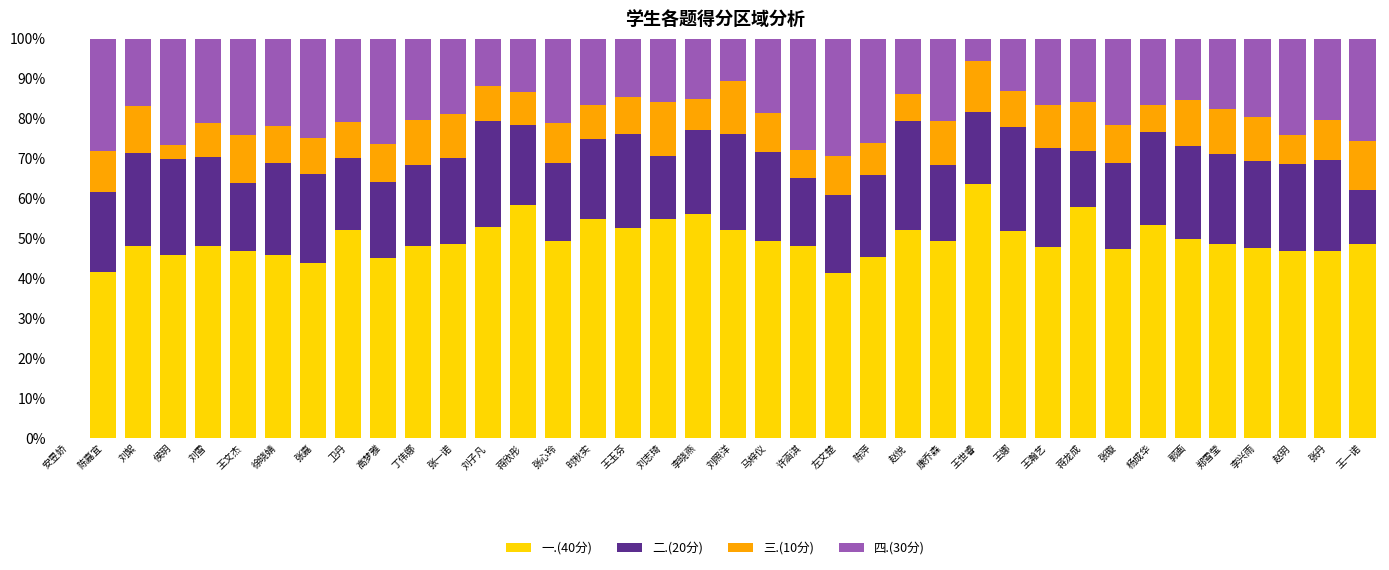

The 一.(40分) series shows 52.2 at 卫丹. True or false?

True